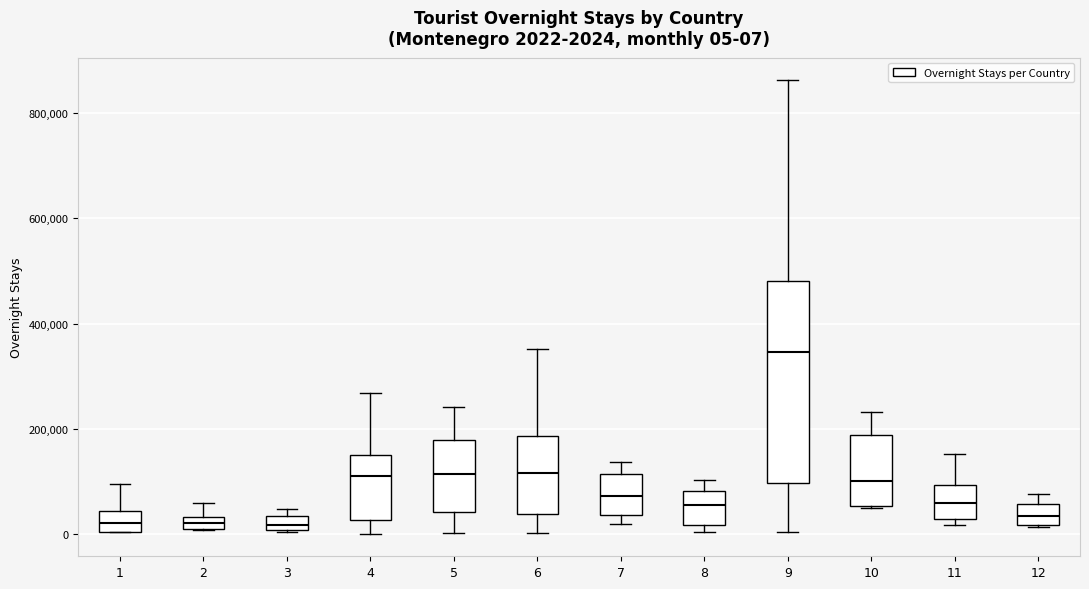

Which box is the tallest, from its lower edge to its upper edge?

9